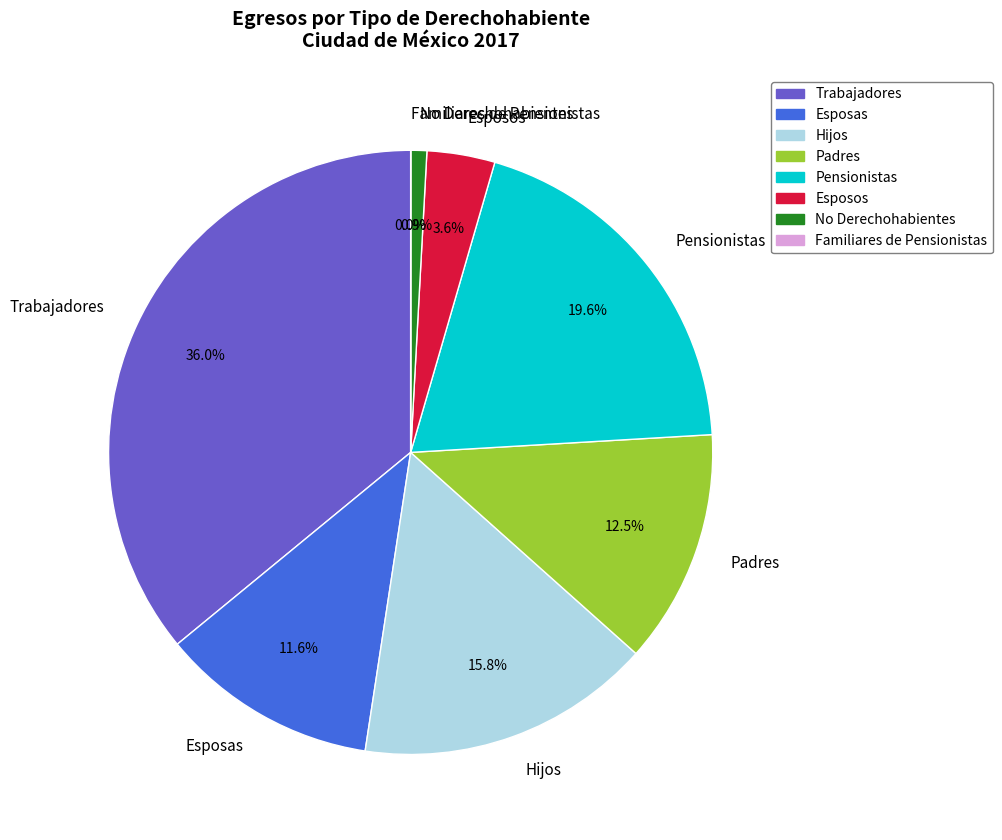

Is there a majority slice in this chart?

No